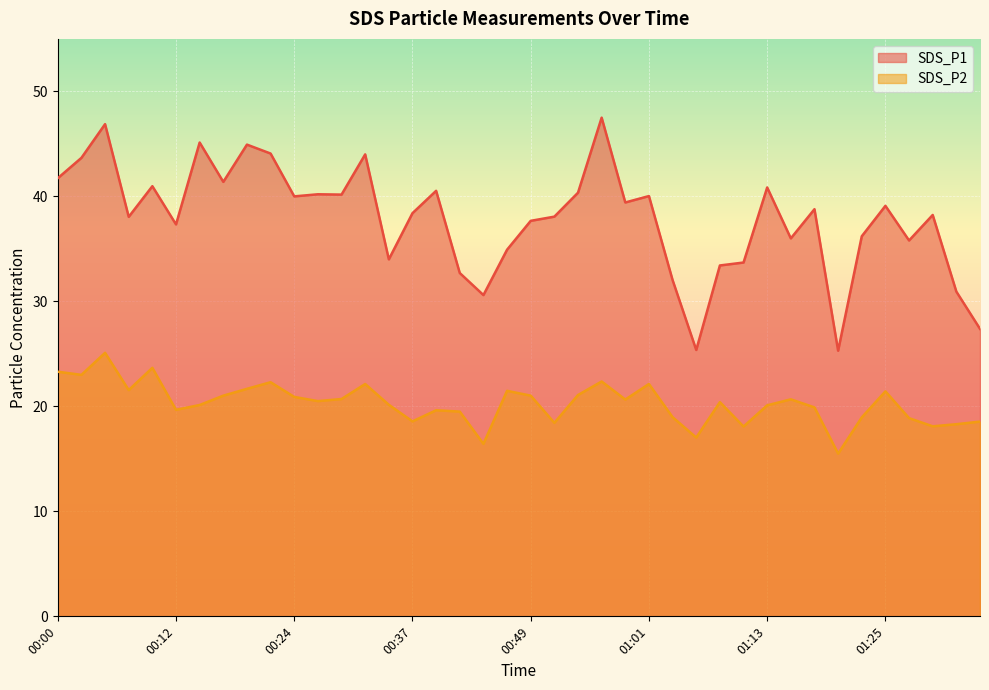

Rank the series by their average value, from lowest to highest.

SDS_P2, SDS_P1